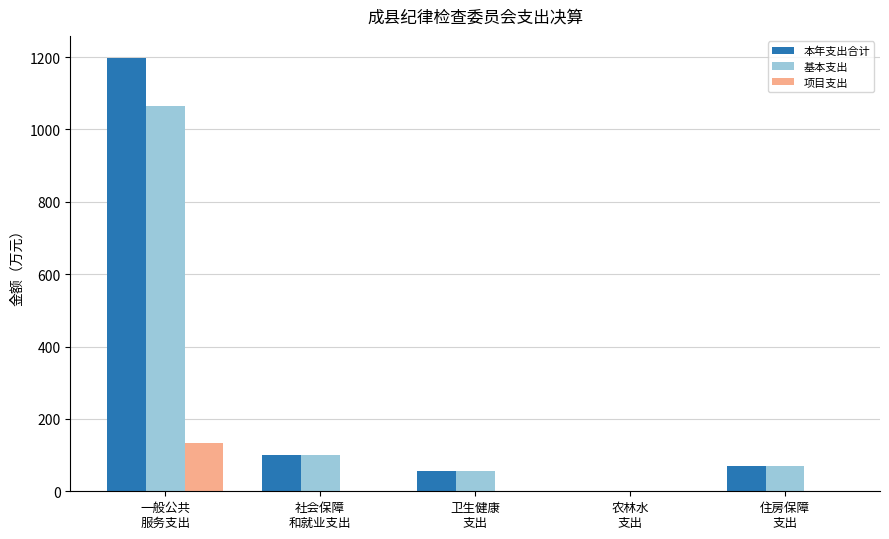

What is the maximum value for 基本支出?

1064.2